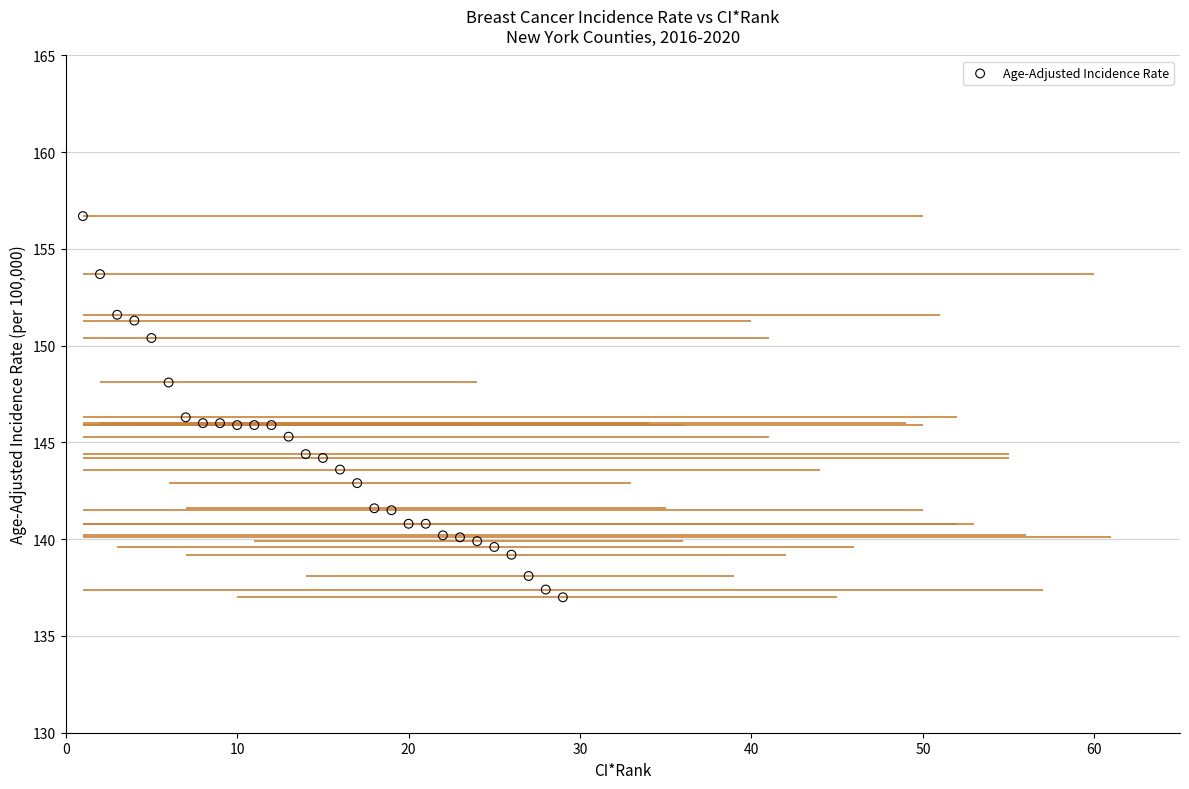

What is the range of Y values (max minus min)?

19.7